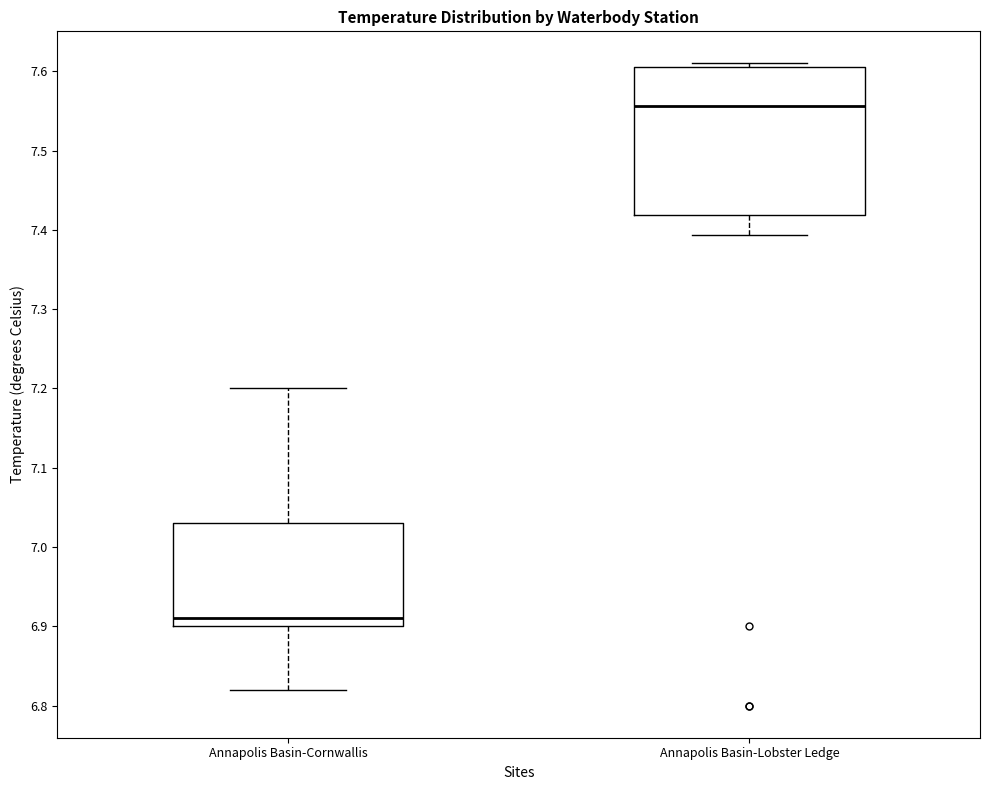

Where does the lower whisker of the box for Annapolis Basin-Lobster Ledge end on the y-axis? The values are not printed on the chart, so give them approximately, as read against the axis.

7.39